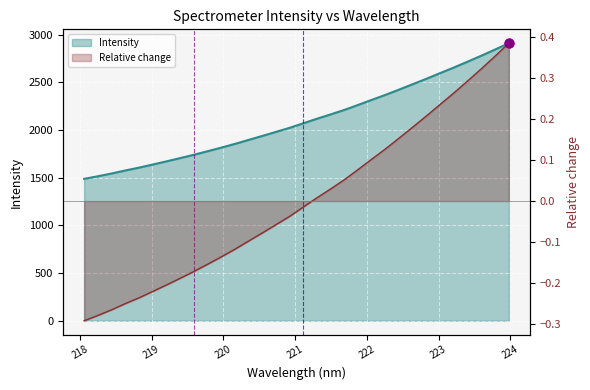

Which has a higher value, 220.5444 or 221.6902?

221.6902